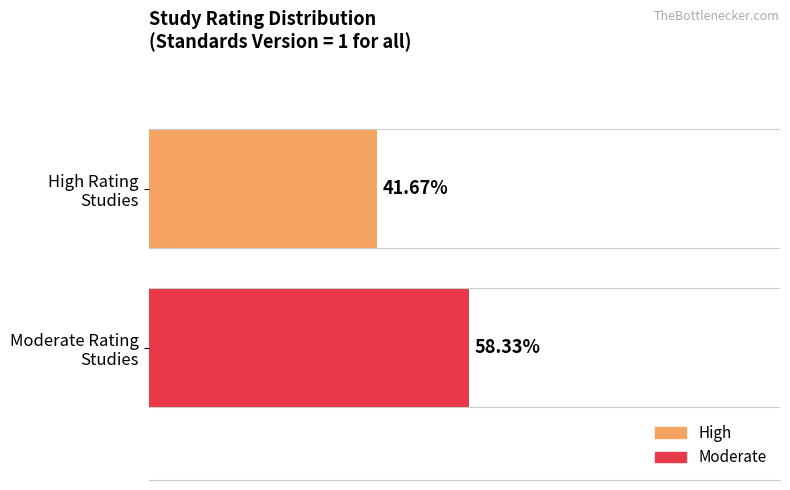

Which series has the largest range (max minus min)?

High